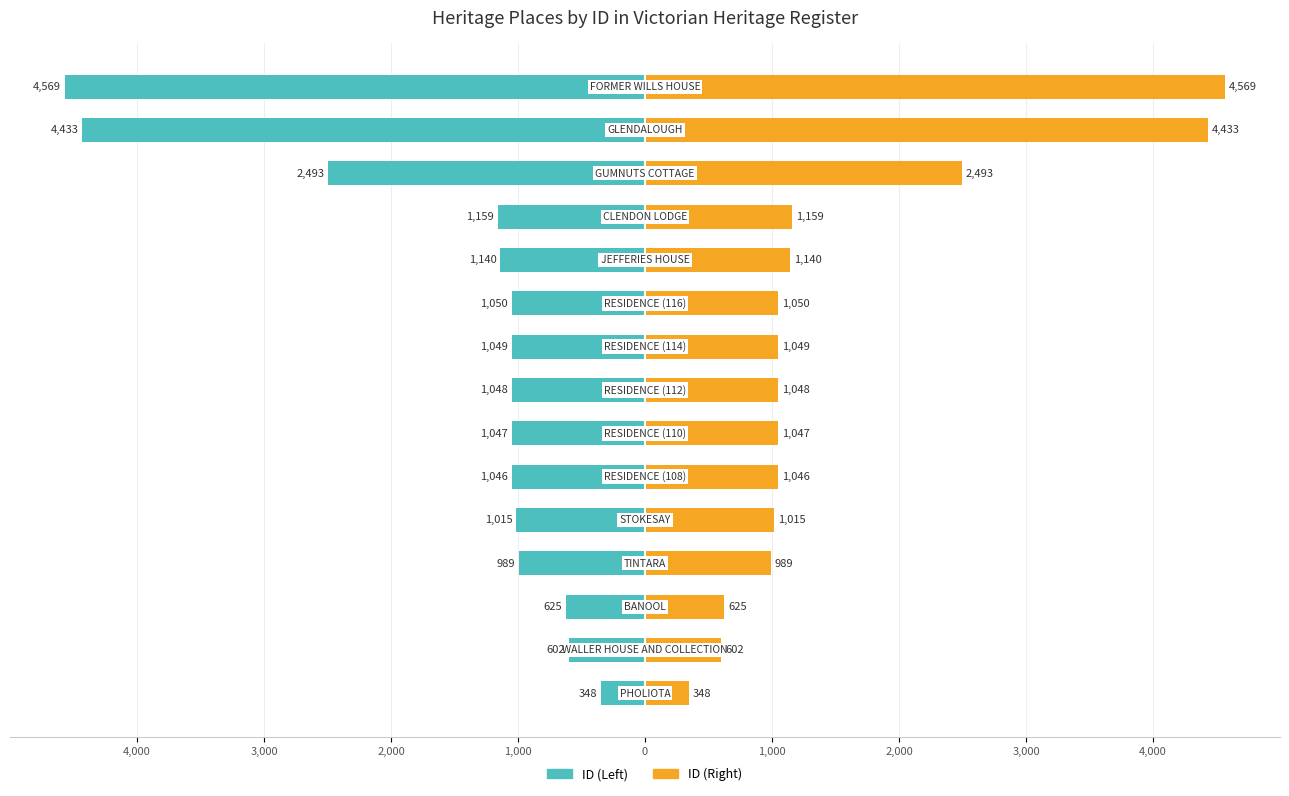

At how many categories does at least one series exceed -4363?

15